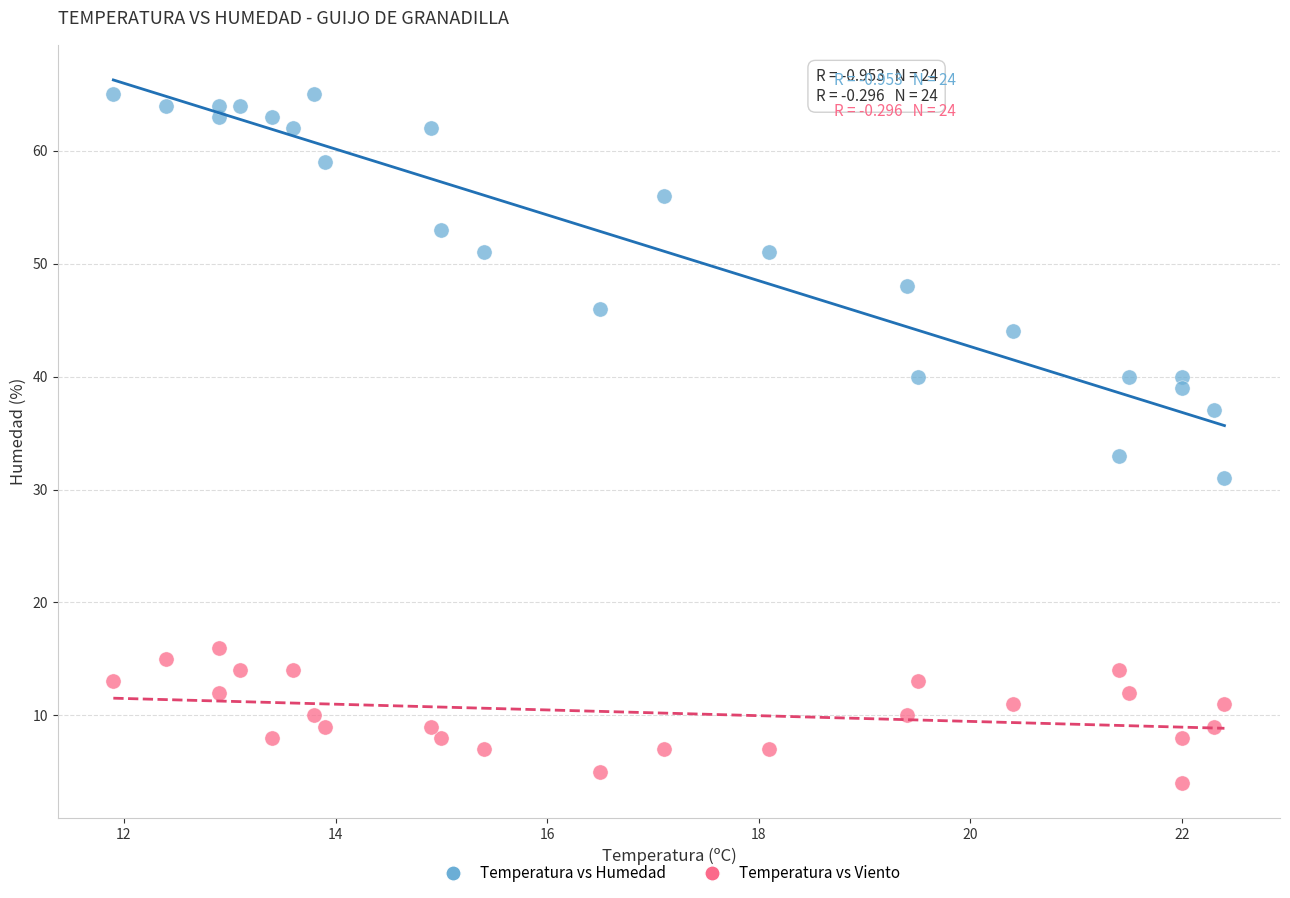

Across all data points, what is the range of Y values (max minus min)?

61